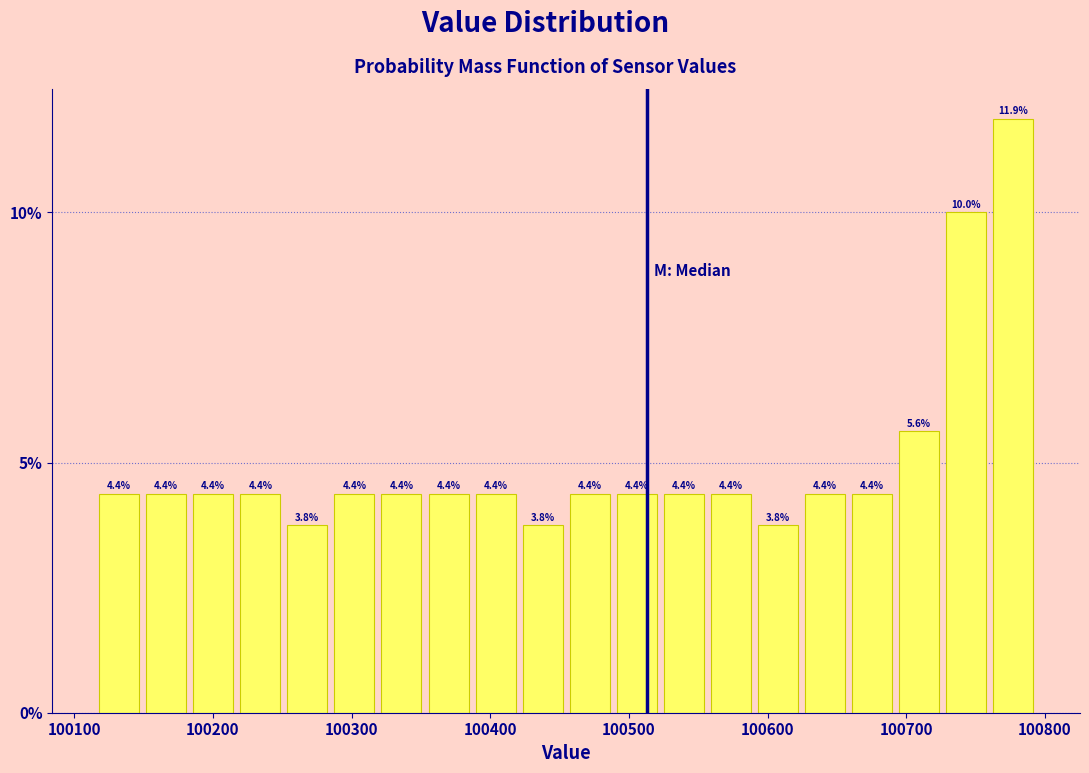

Read against the x-axis, roughly where is the centre of the tallest bar?

100780